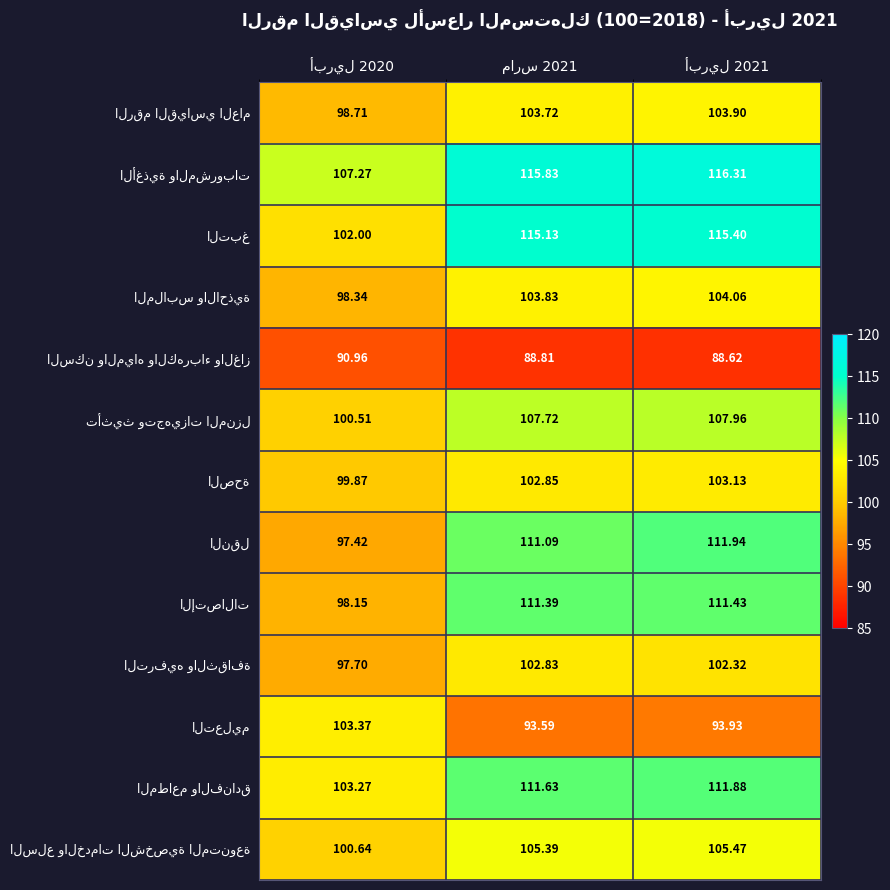

Rank the categories by الصحة value from lowest to highest.

أبريل 2020, مارس 2021, أبريل 2021